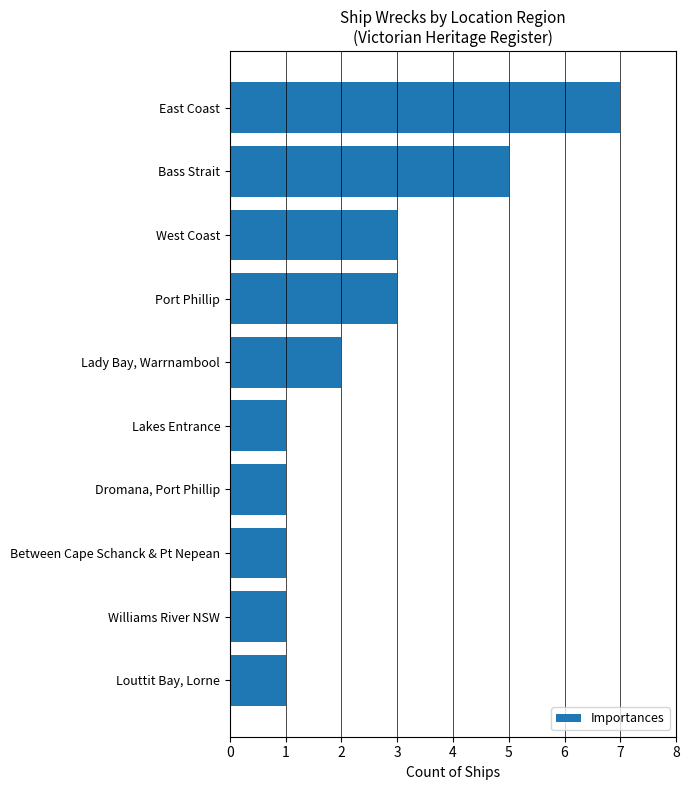

Reading top to bottom, transcribe all the data shown in this chart.

7	5	3	3	2	1	1	1	1	1